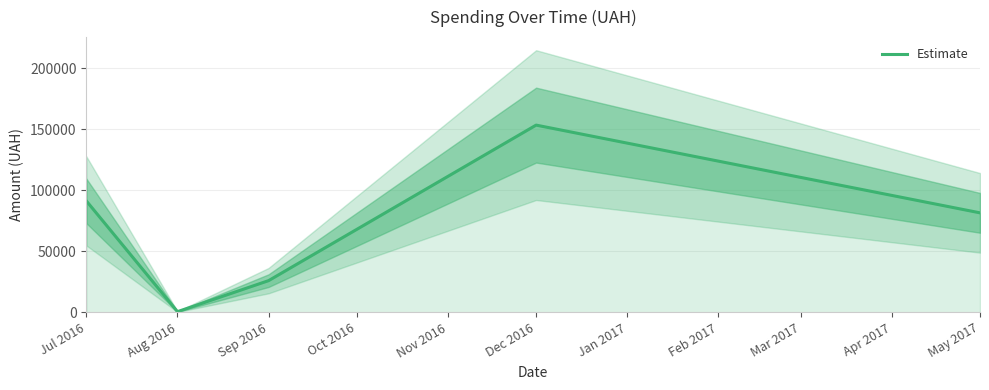

What is the maximum value for Estimate?

153527.0